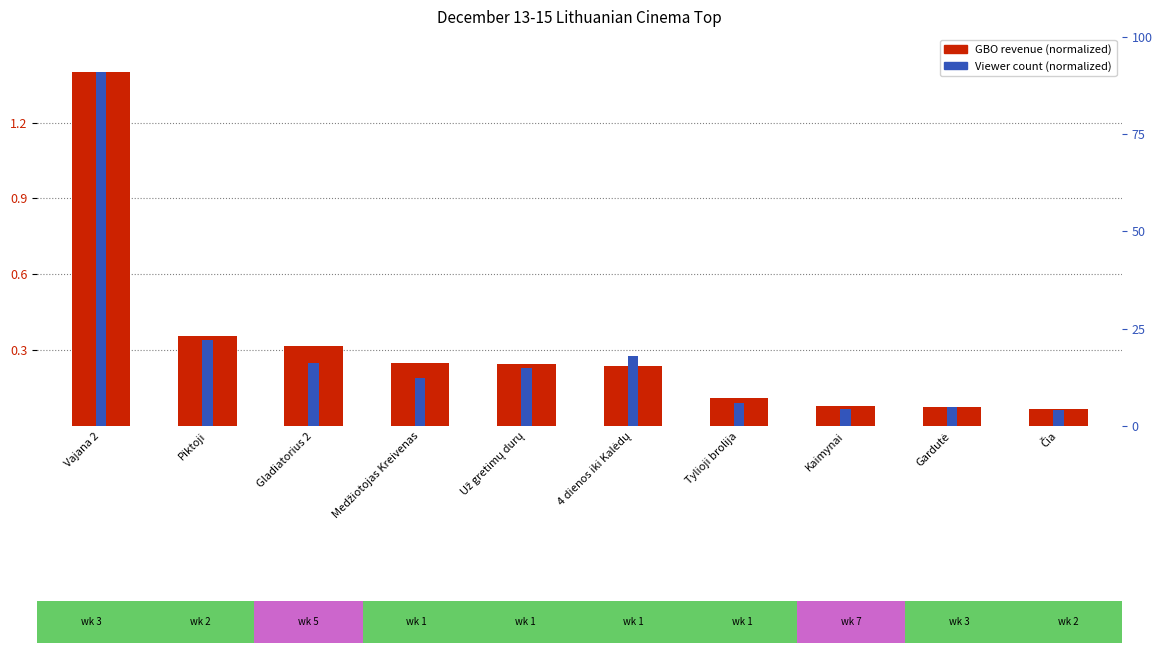

Does the chart contain stacked bars?

No